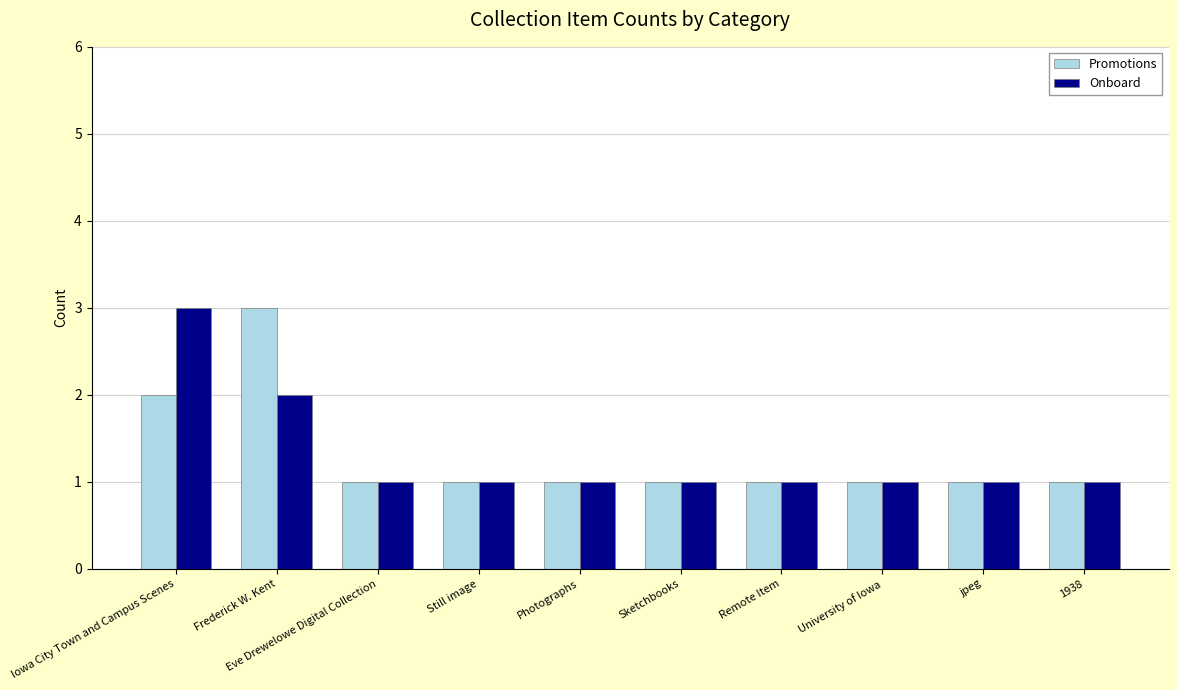

What is the sum of the Onboard values at Frederick W. Kent and jpeg?

3